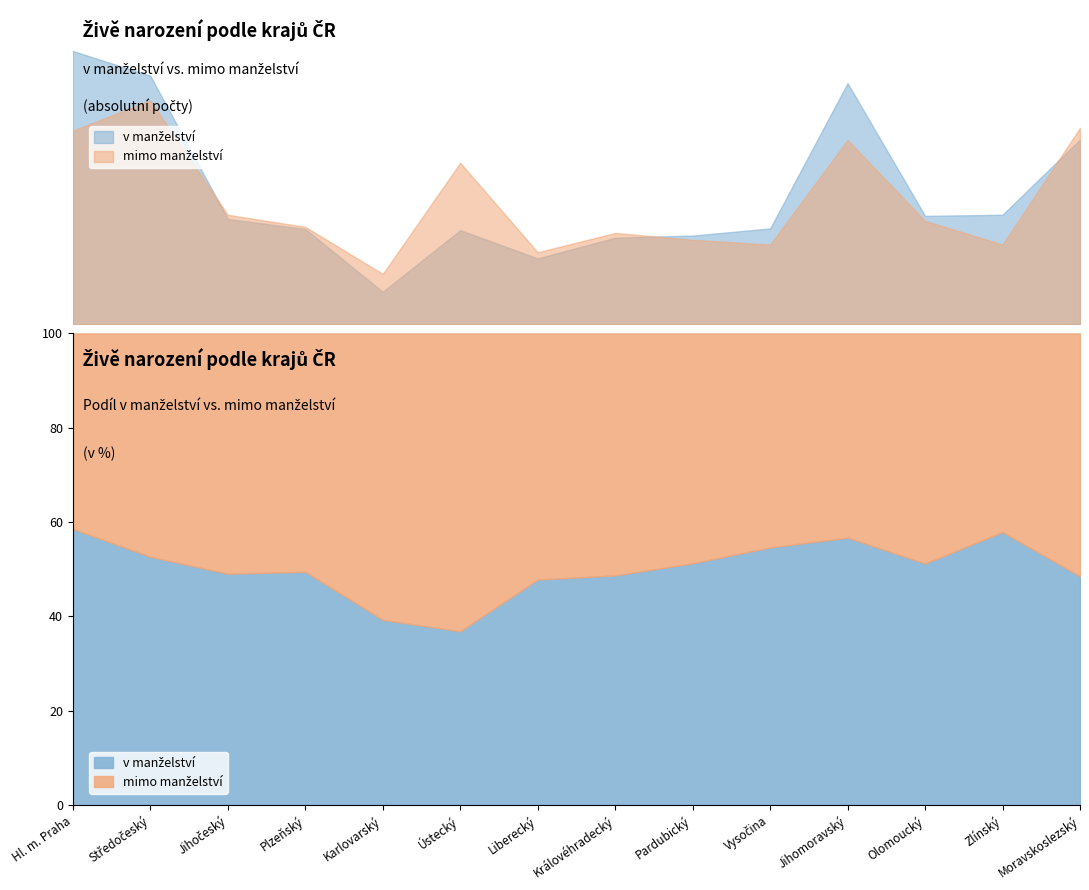

At which category is the sum across all series the highest?

Středočeský